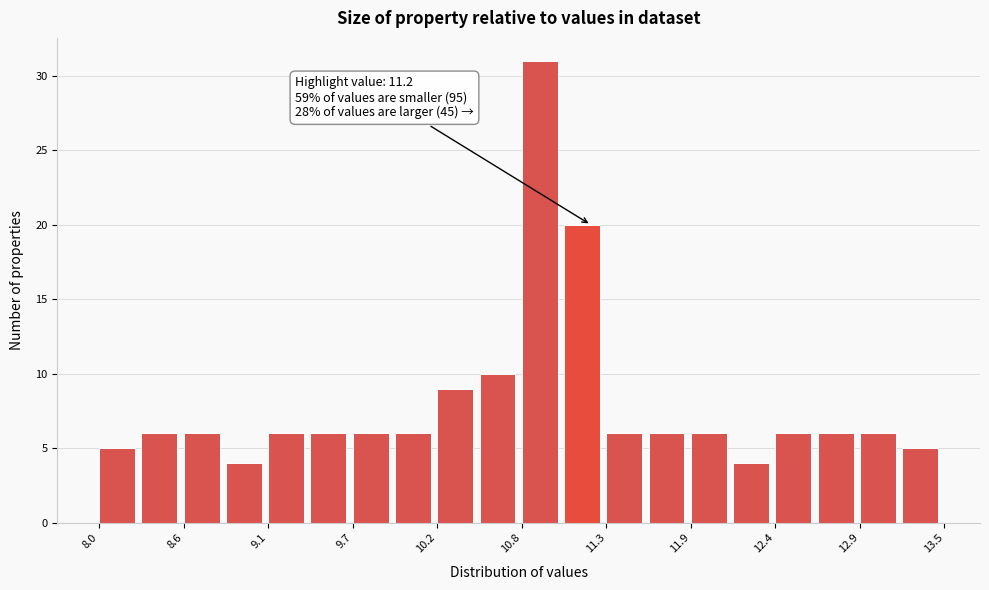

Read against the x-axis, roughly where is the centre of the tallest bar?

10.9